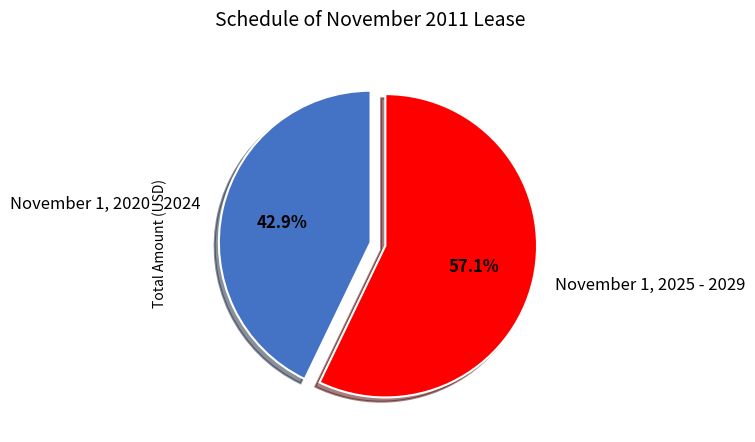

What percentage is the November 1, 2020 - 2024 slice, to the nearest percent?

43%